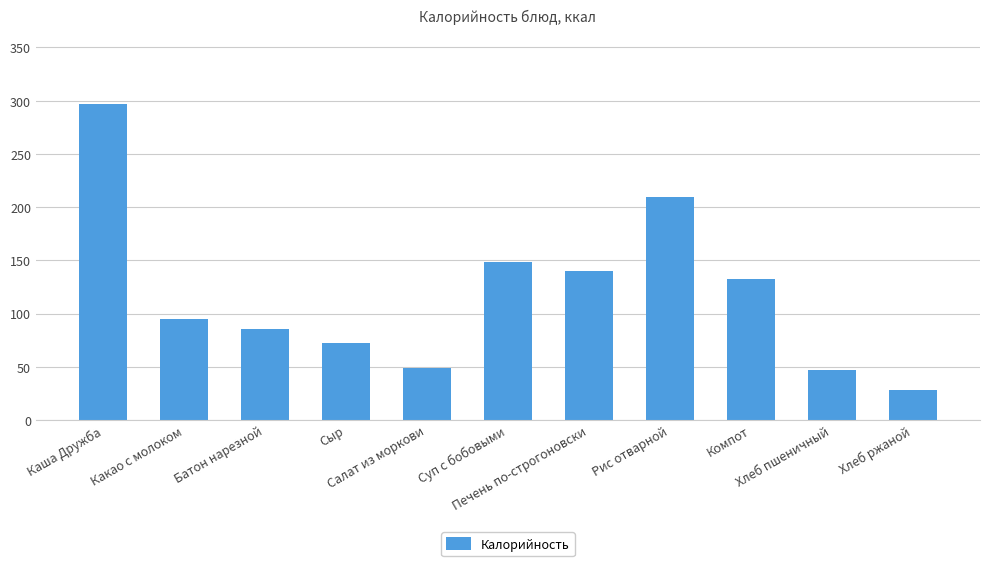

The value at Салат из моркови is 49.0. True or false?

True